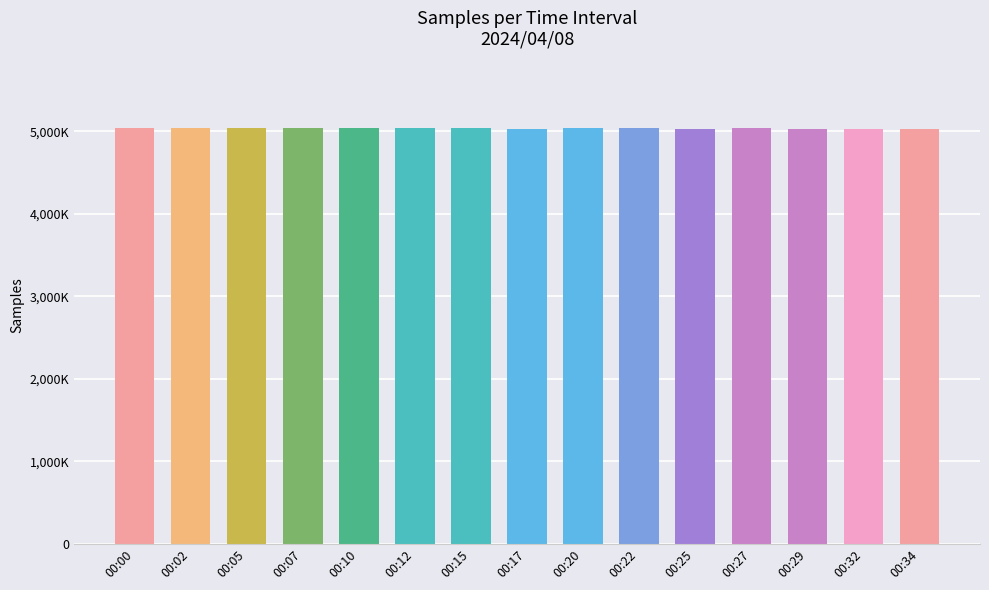

List the labels in order of value, smallest first.

00:25, 00:32, 00:17, 00:34, 00:29, 00:07, 00:10, 00:27, 00:12, 00:00, 00:02, 00:22, 00:15, 00:20, 00:05